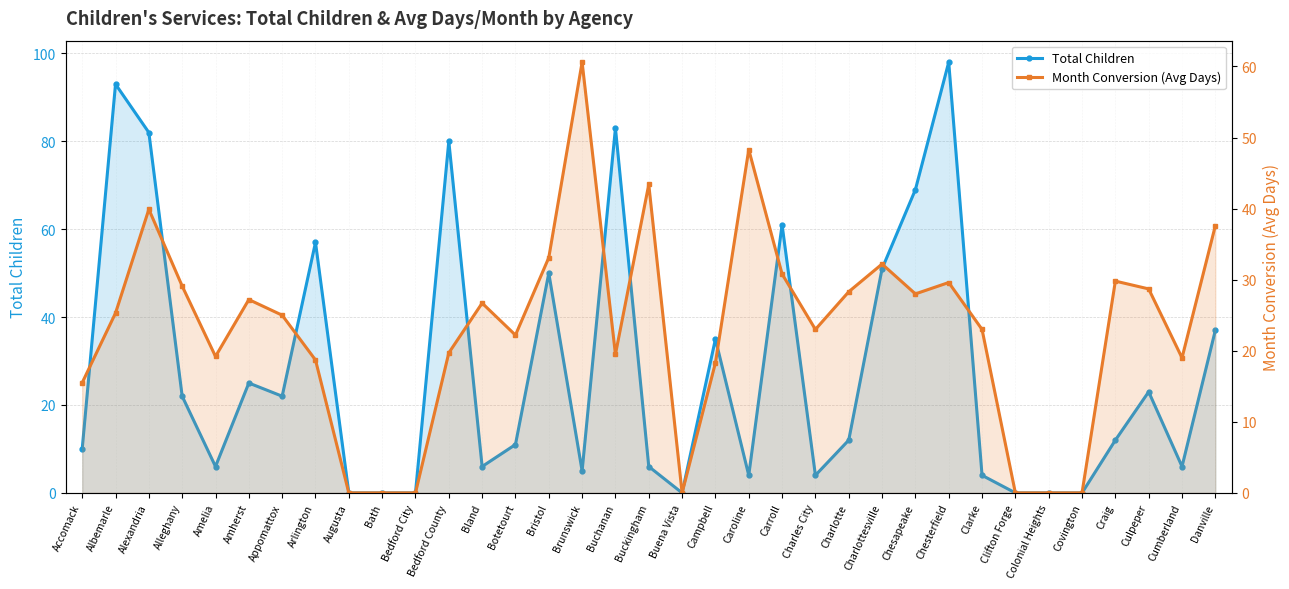

What is the difference between the highest and lowest values at Accomack?

5.5